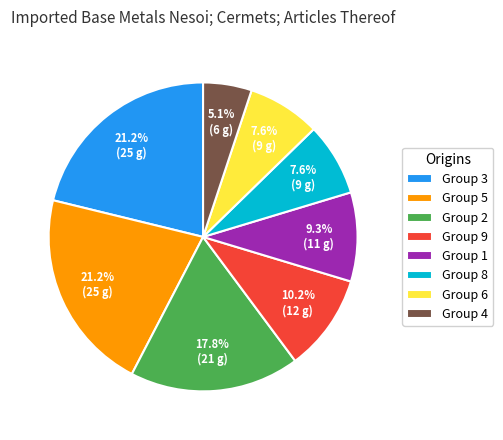

Is there a majority slice in this chart?

No